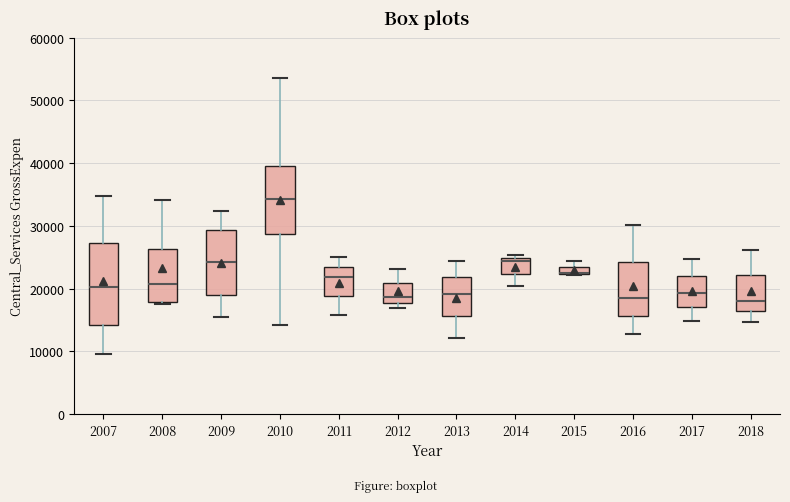

Which box is the tallest, from its lower edge to its upper edge?

2007